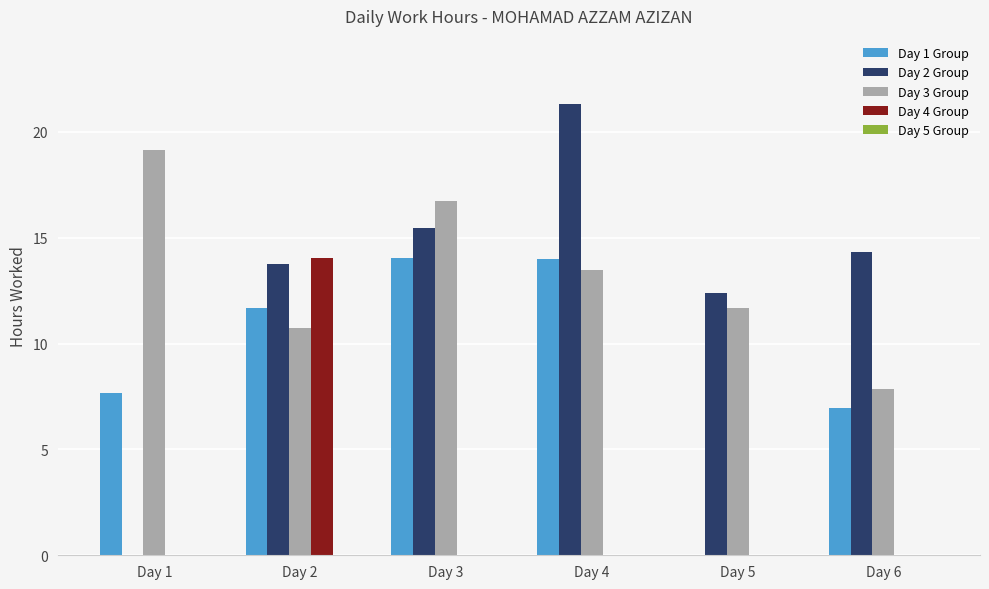

What is the highest value of the Day 2 Group series?

21.3